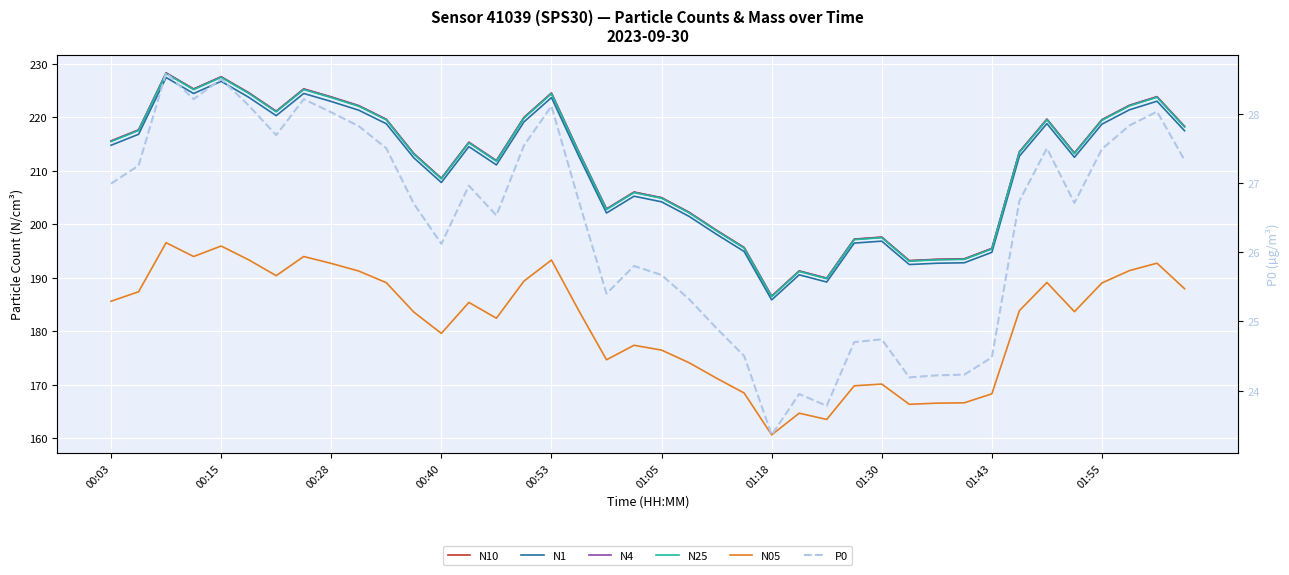

Where is N10 nearest to the value 207?

19